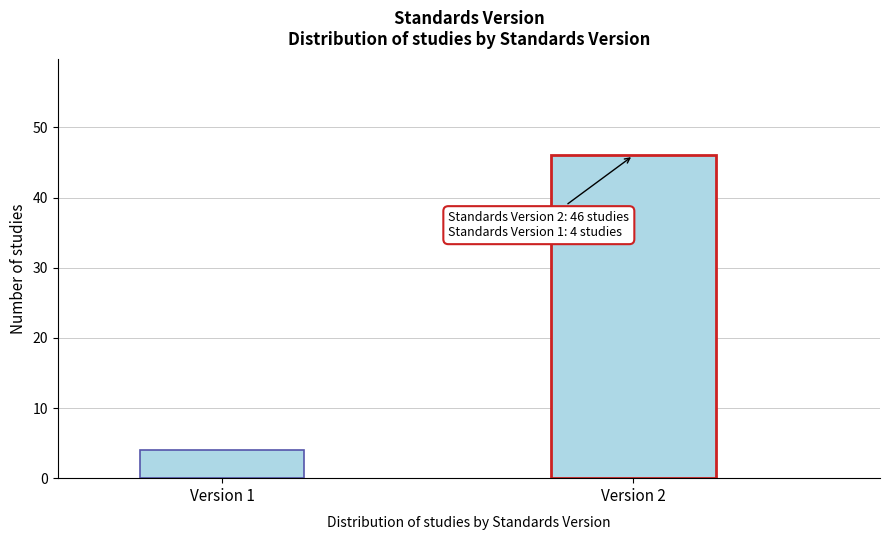

Reading left to right, what are all the values shown in this chart?

Version 1=4	Version 2=46